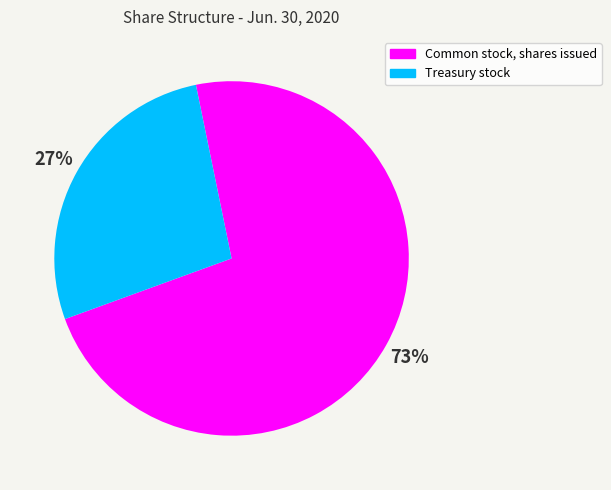

Which has a higher value, Treasury stock or Common stock, shares issued?

Common stock, shares issued